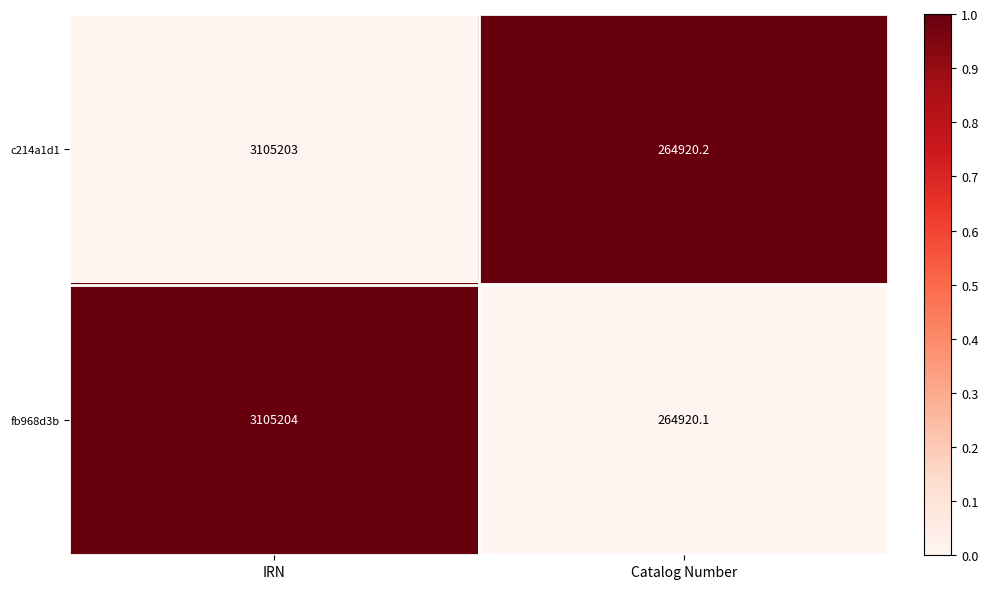

Count the number of categories in the chart.

2